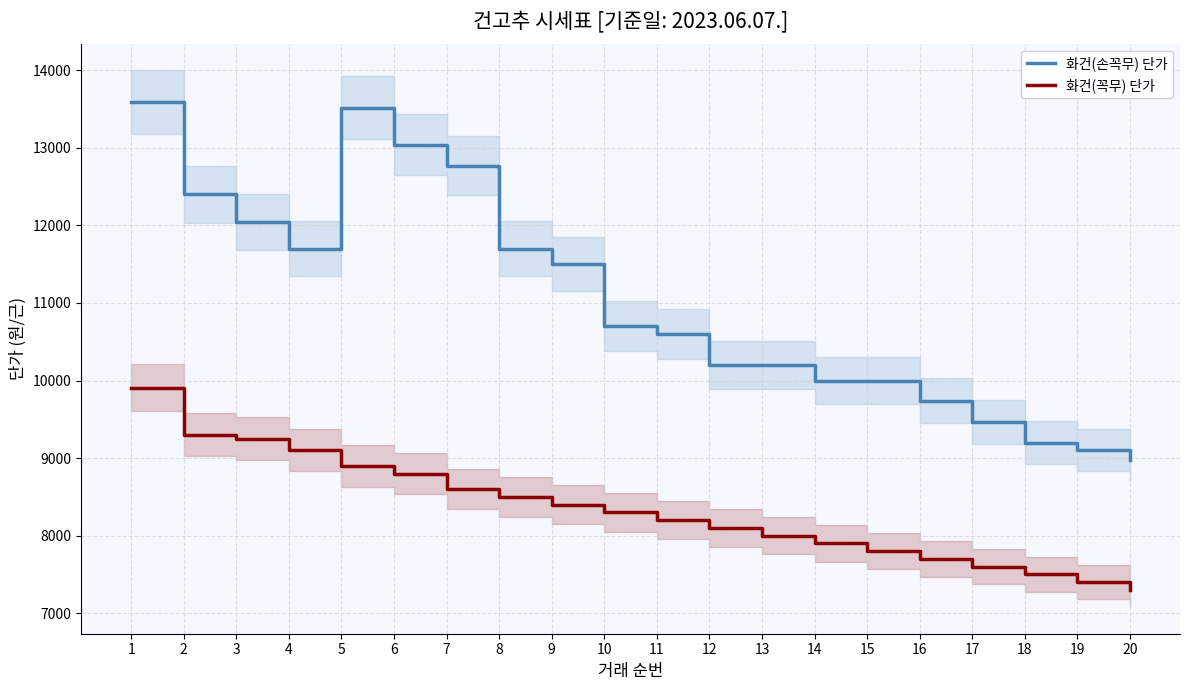

What is the minimum value shown in the chart?

7300